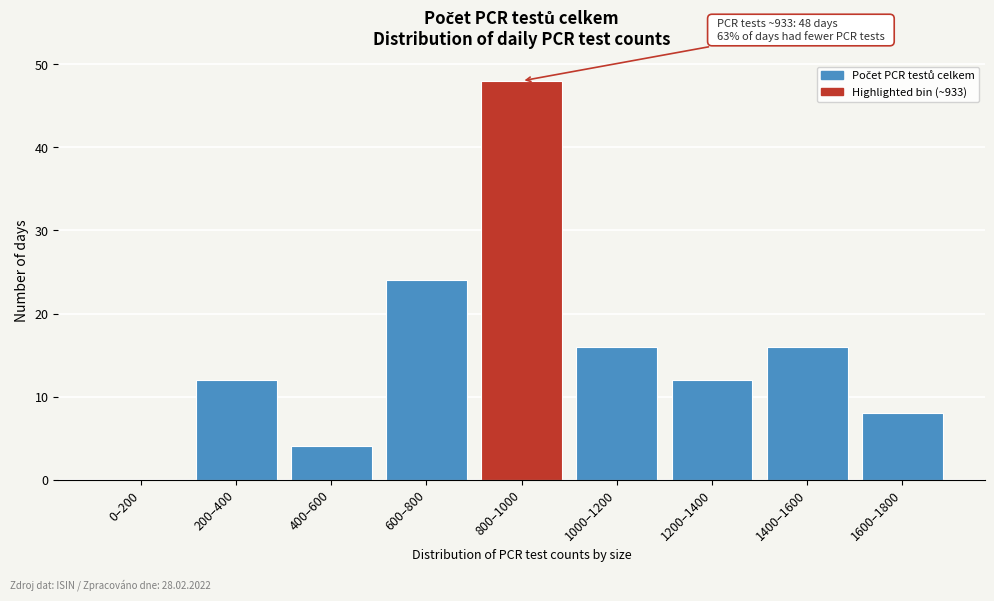

Reading right to left, what are all the values shown in this chart?

1600–1800=8	1400–1600=16	1200–1400=12	1000–1200=16	800–1000=48	600–800=24	400–600=4	200–400=12	0–200=0